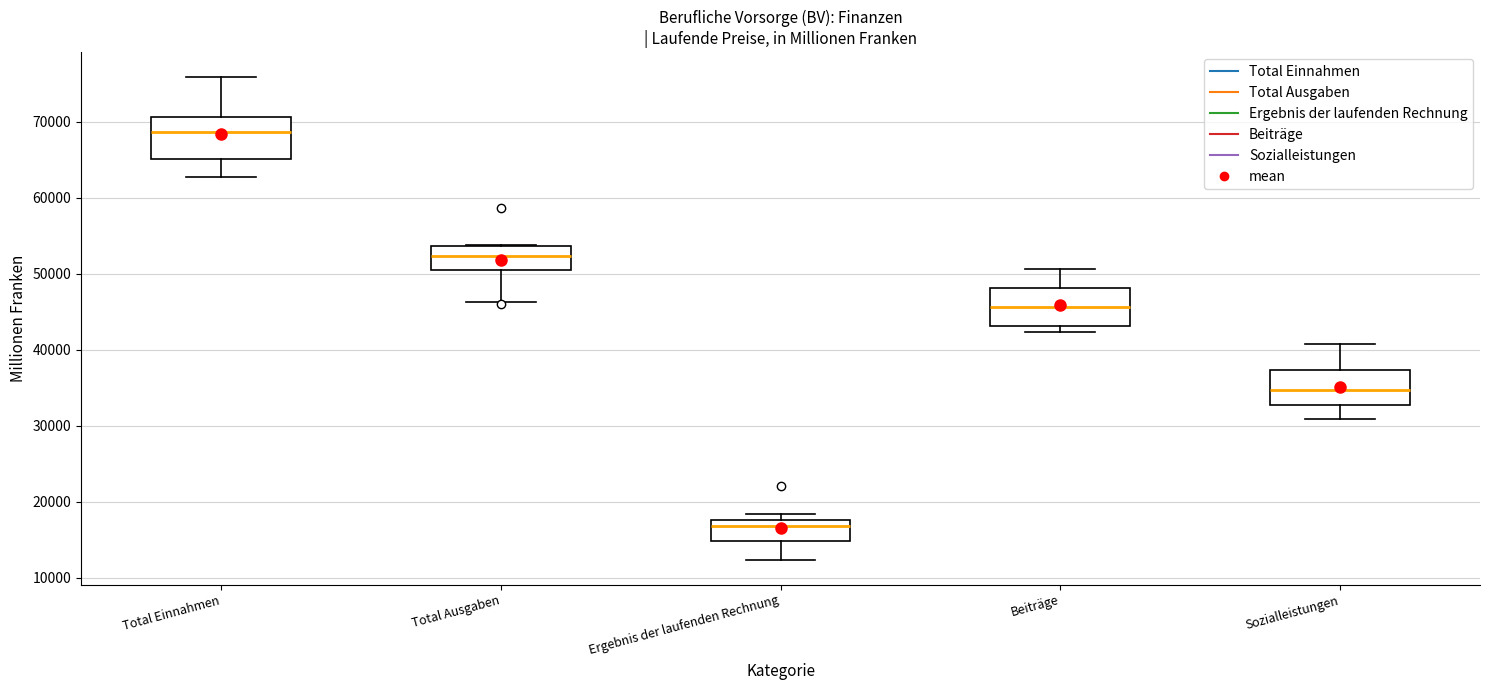

Which box has the highest median line?

Total Einnahmen